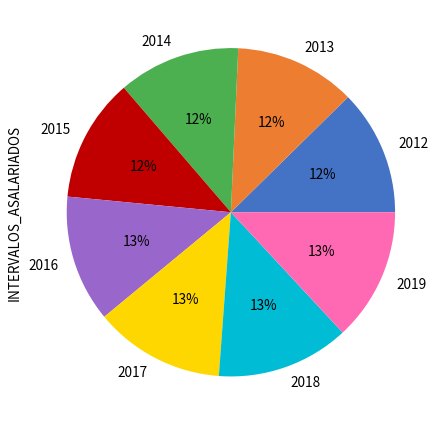

Between 2018 and 2016, which is larger?

2018